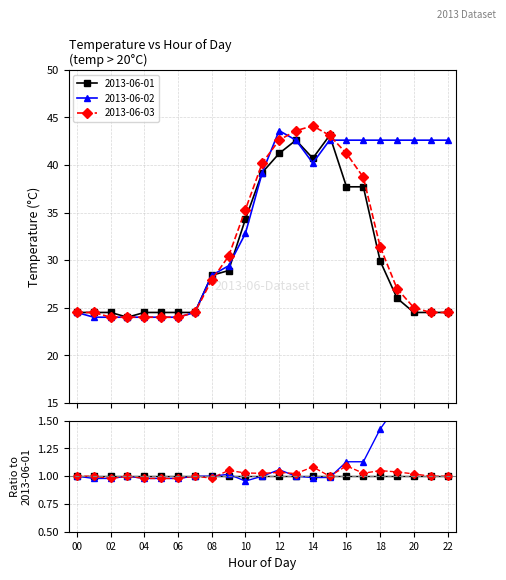

The 2013-06-02 series shows 42.6 at 18. True or false?

True